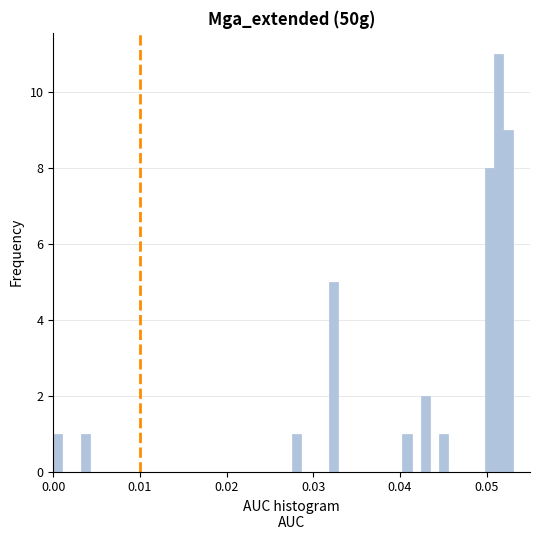

Read against the x-axis, roughly where is the centre of the tallest bar?

0.051